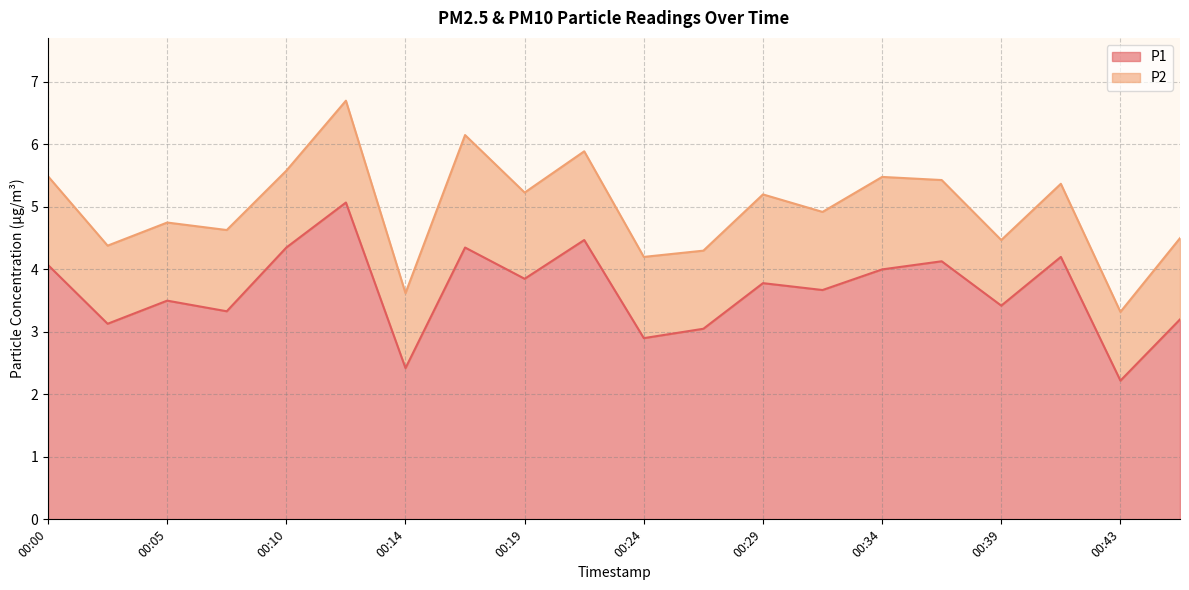

Does the chart have visible grid lines?

Yes